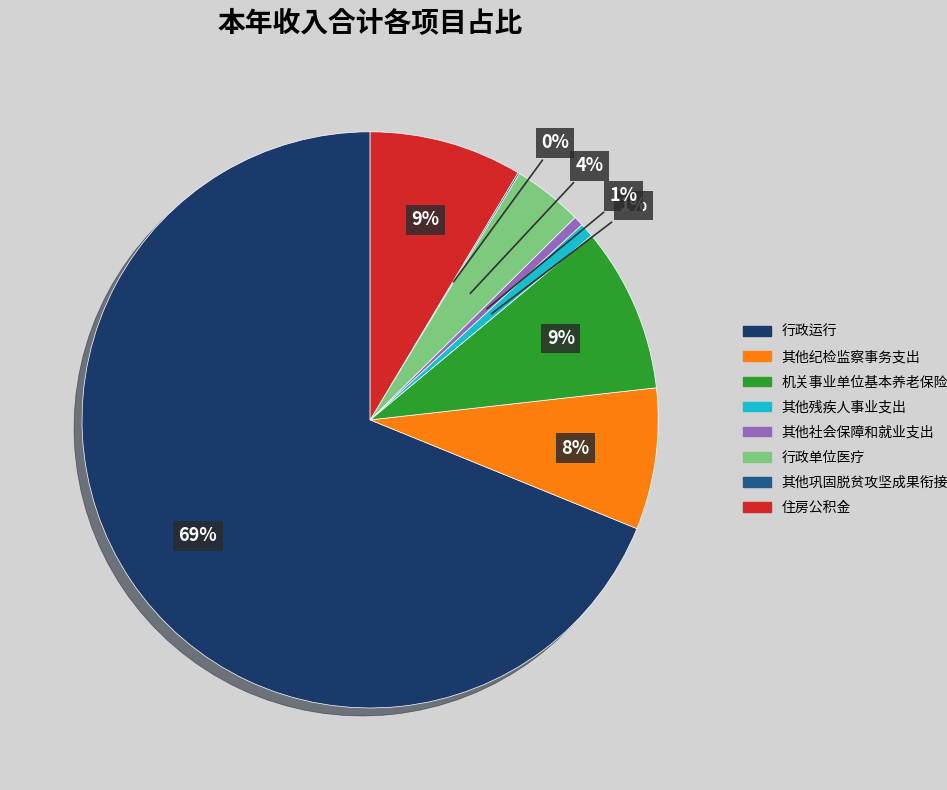

Is there any slice that represents more than half of the pie?

Yes